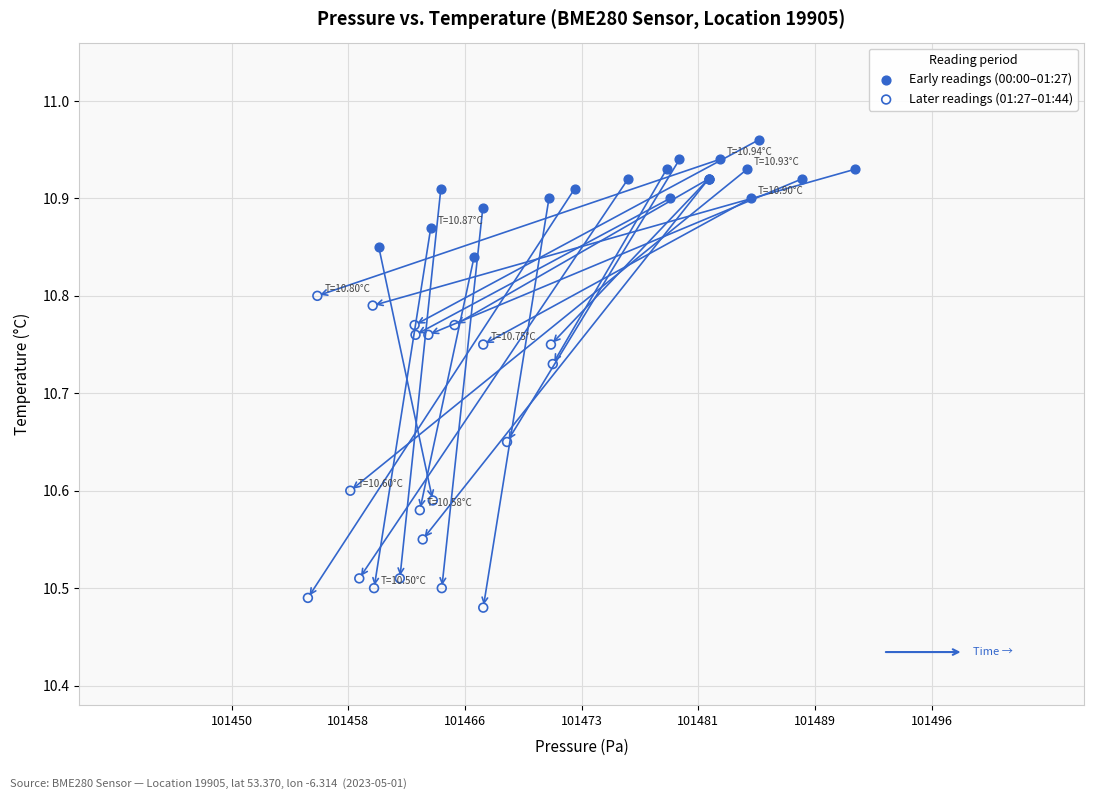

What are all the series names shown in the legend?

Early readings (00:00–01:27), Later readings (01:27–01:44)